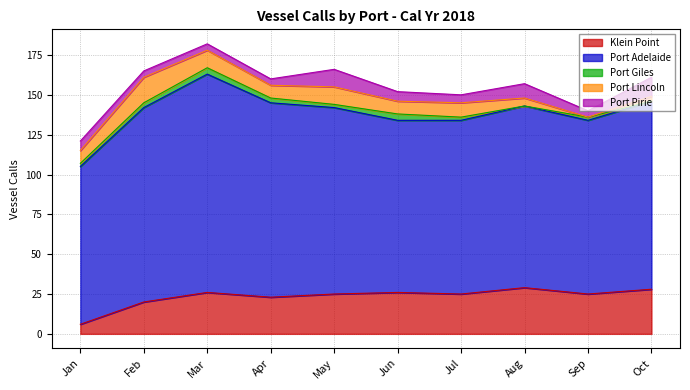

At Oct, list the series in order from smallest to largest.

Port Giles, Port Lincoln, Port Pirie, Klein Point, Port Adelaide